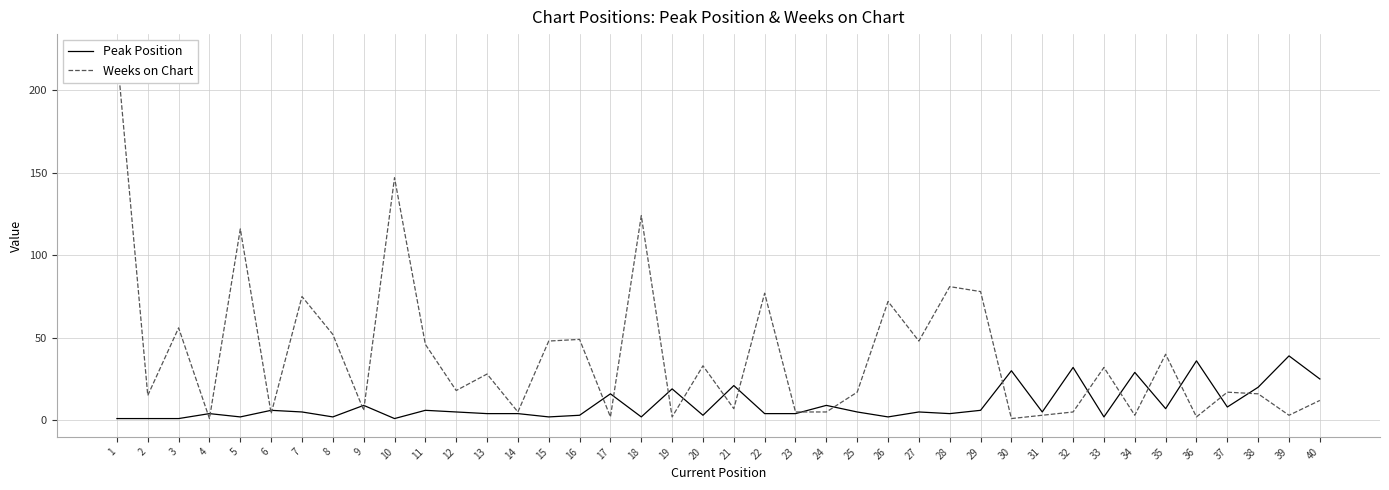

What is the difference between the second highest and minimum values in the Peak Position series?

35